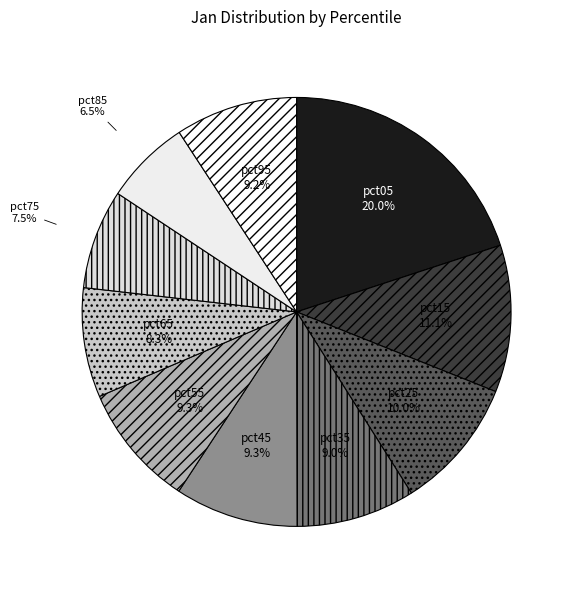

Count the number of slices in the pie.

10